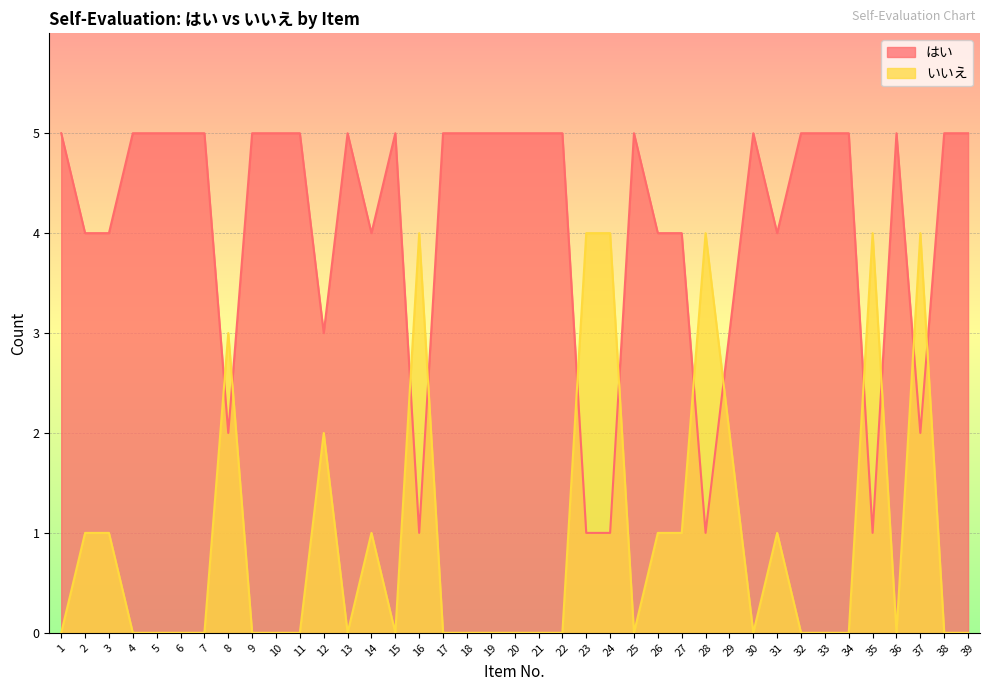

Rank the series by their maximum value, from lowest to highest.

いいえ, はい